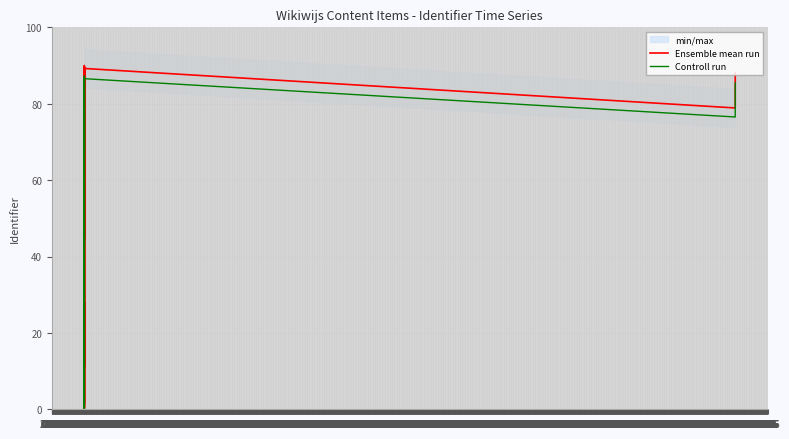

List the series in order of their peak value, highest first.

Ensemble mean run, Controll run